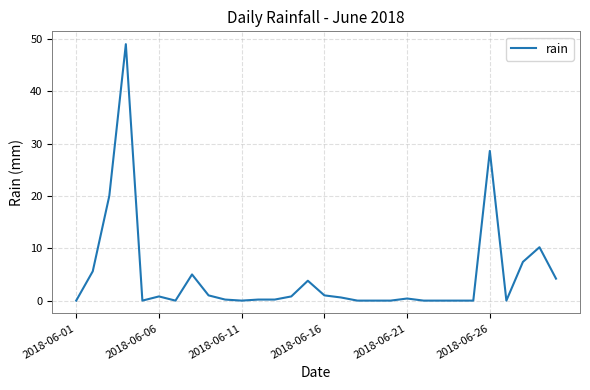

True or false: there are more than 1 points higher than both neighbors.

True